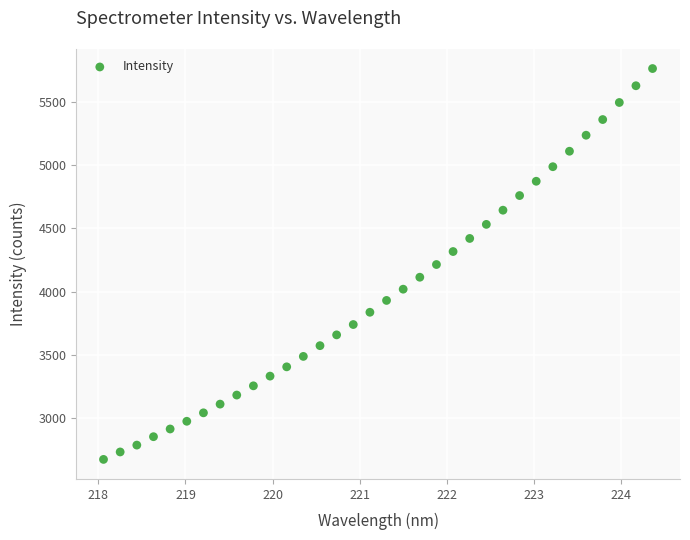

What is the range of X values (max minus min)?

6.3